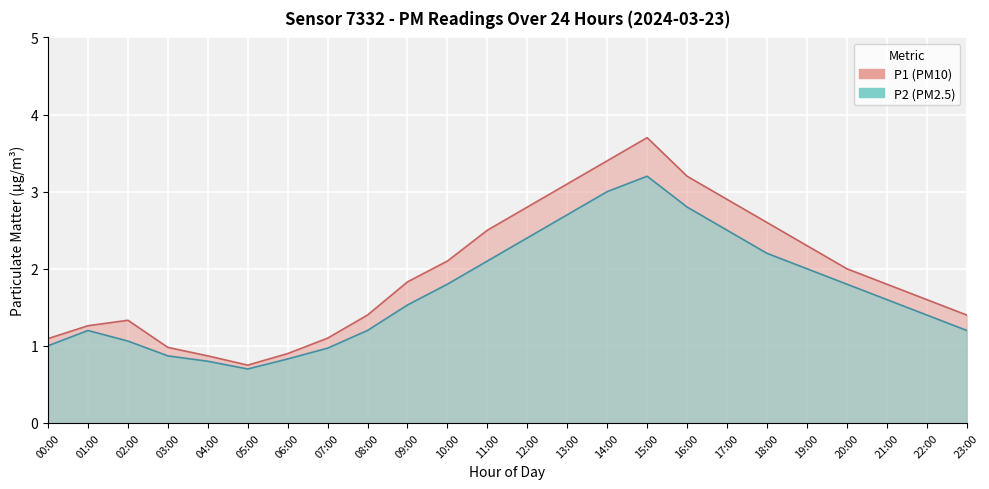

Rank the series at 20:00 from lowest to highest value.

P2, P1